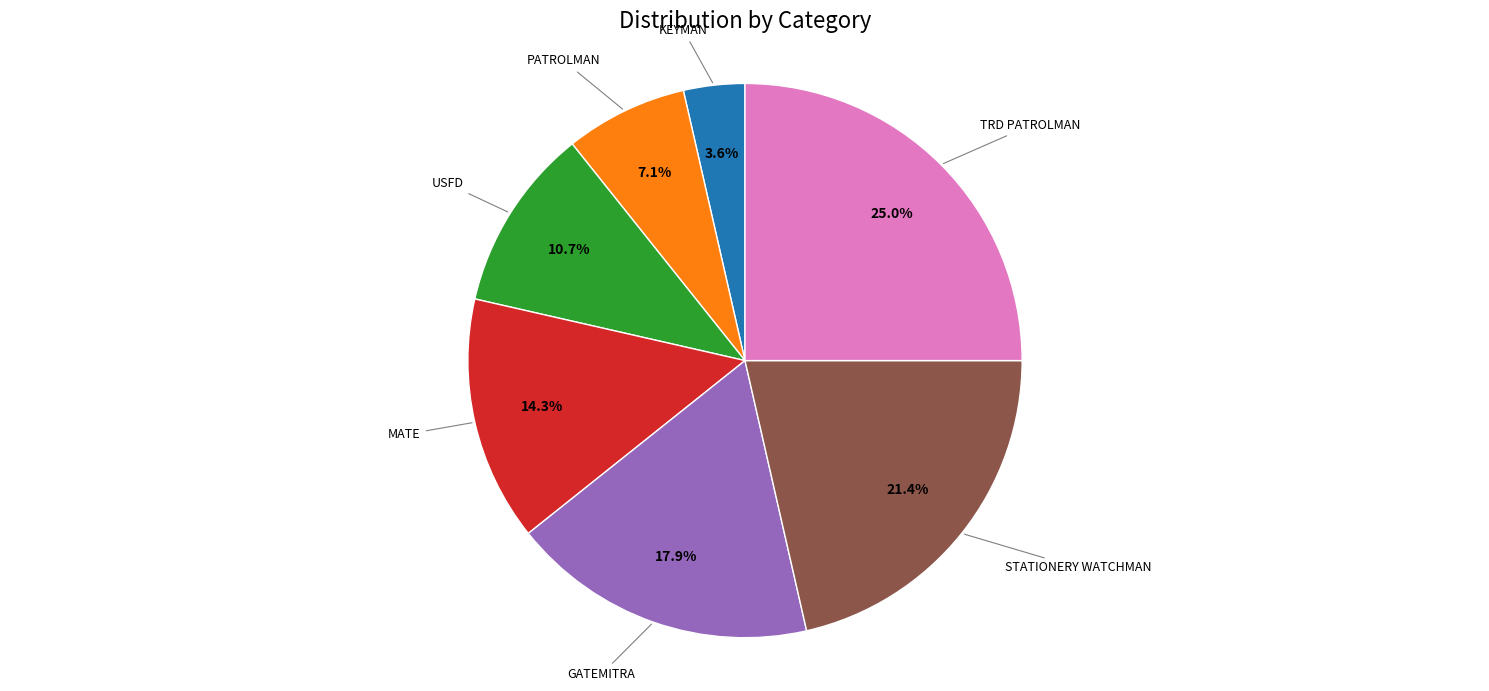

Does any single category account for the majority?

No